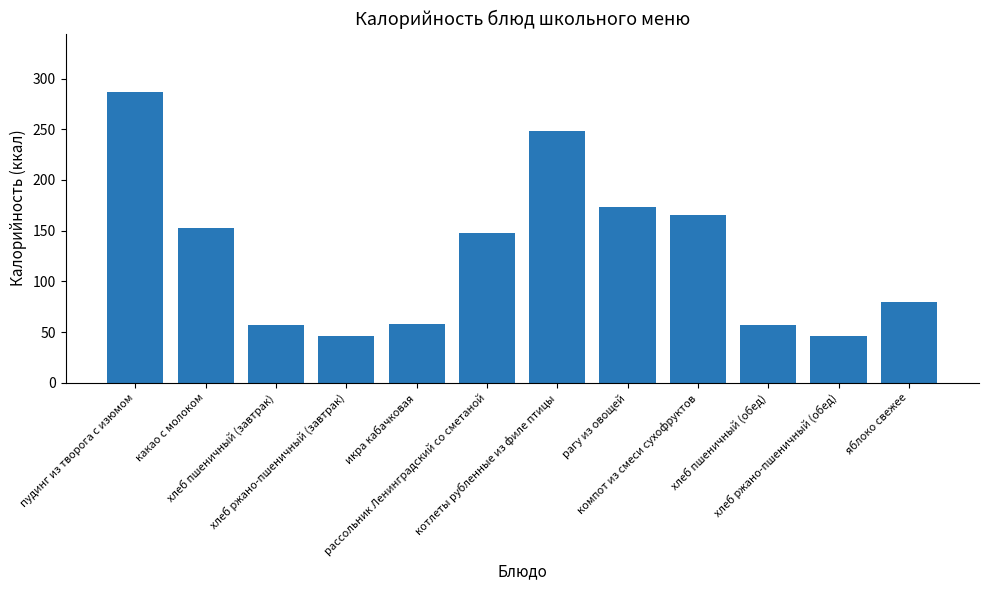

At which label does the data first exceed 148?

пудинг из творога с изюмом